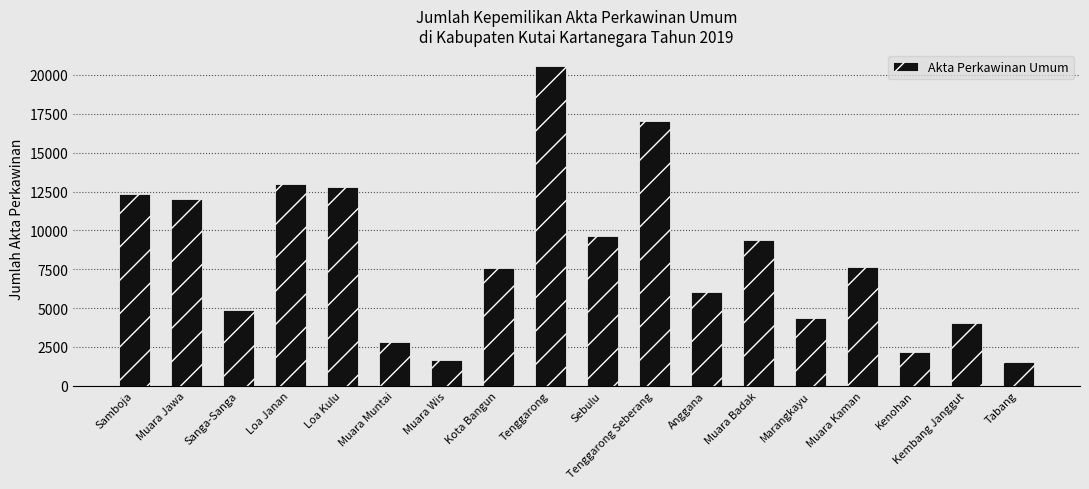

Is it true that the value at Muara Muntai is 2840?

True